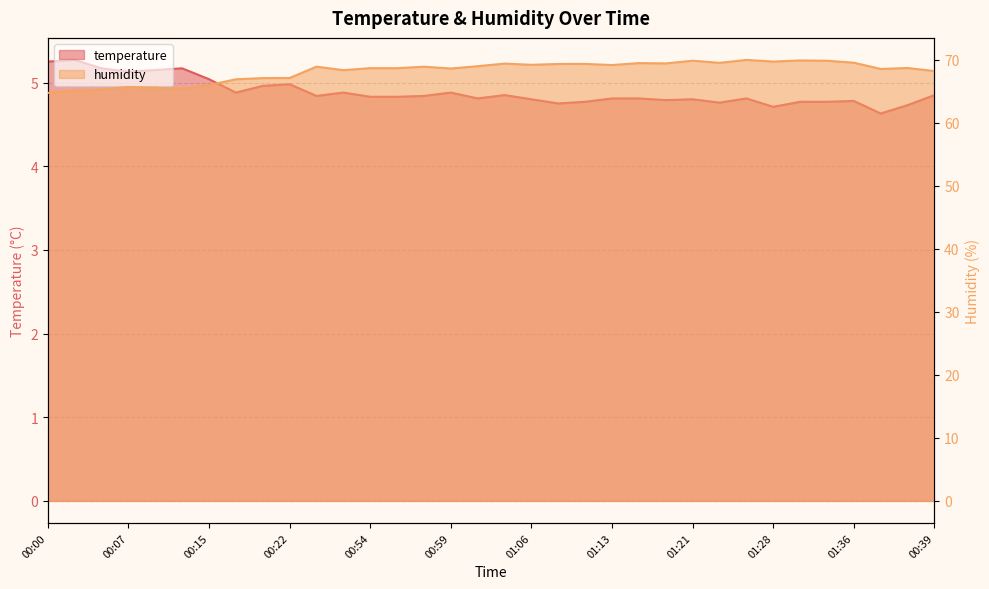

Rank the series at 00:20 from highest to lowest value.

humidity, temperature